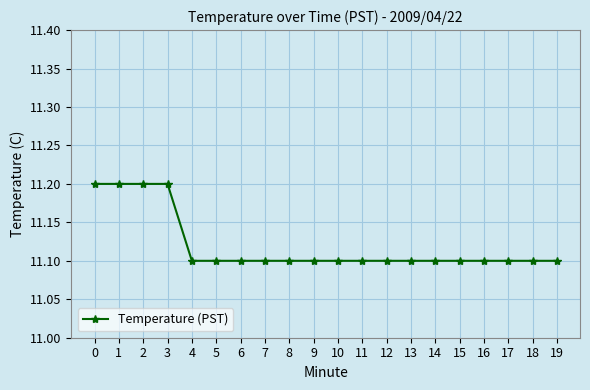

What is the ratio of the value at 11 to the value at 16?

1.0